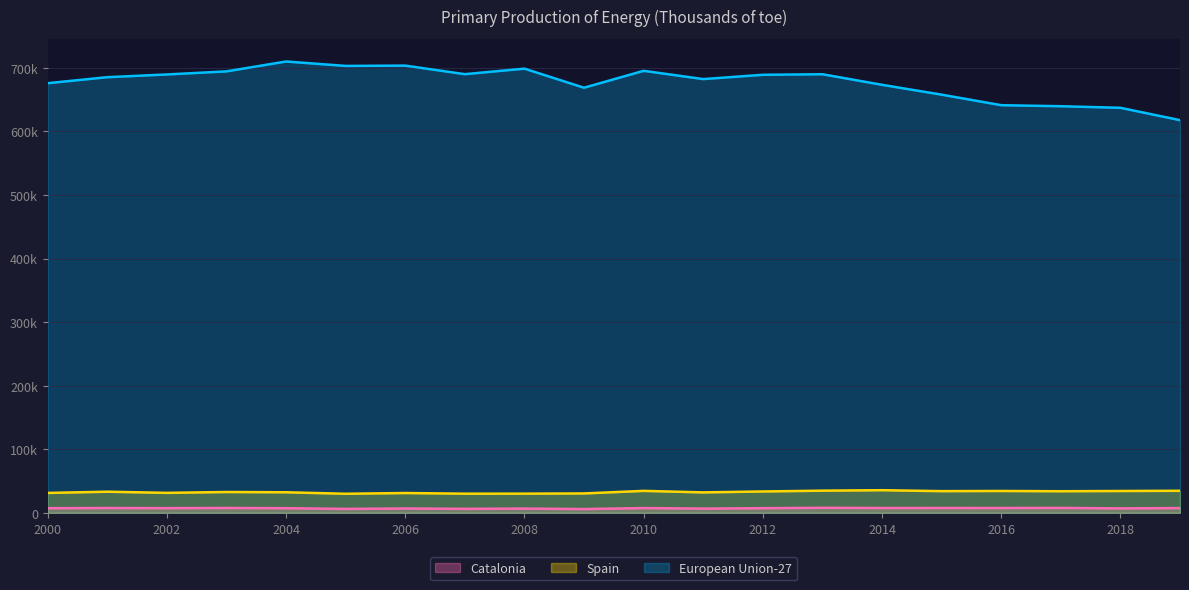

At which category is the sum across all series the highest?

2004